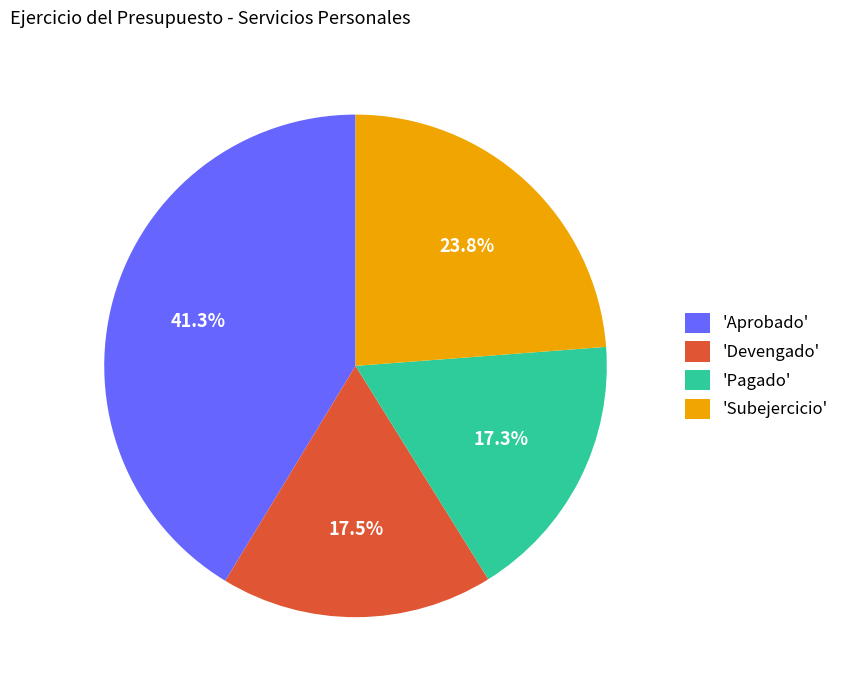

Approximately how many times larger is the value at 'Devengado' compared to 'Pagado'?

1.0